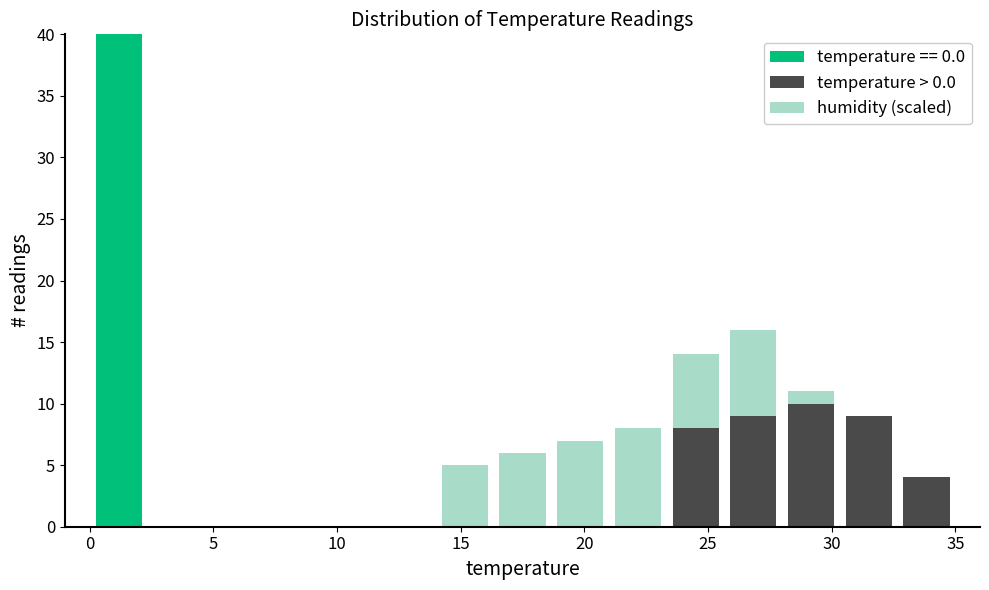

What is the total height of the stacked bar covering 14.0 to 16.5 on the x-axis? Neither the bar edges nor the heights are printed on the chart, so give them approximately, as read against the axes.

5